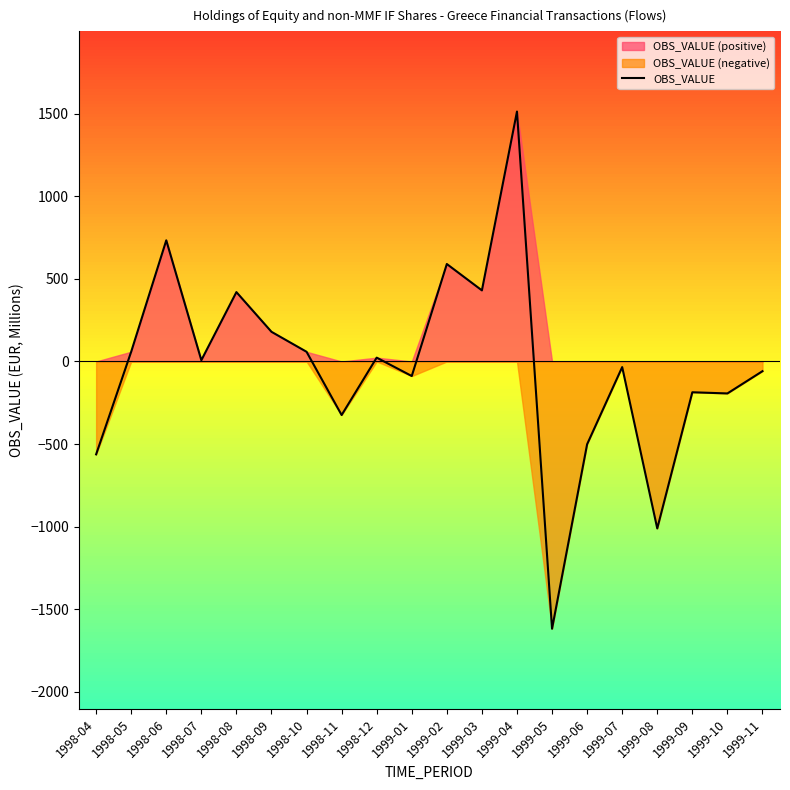

At which category does the data reach its first local peak?

1998-06